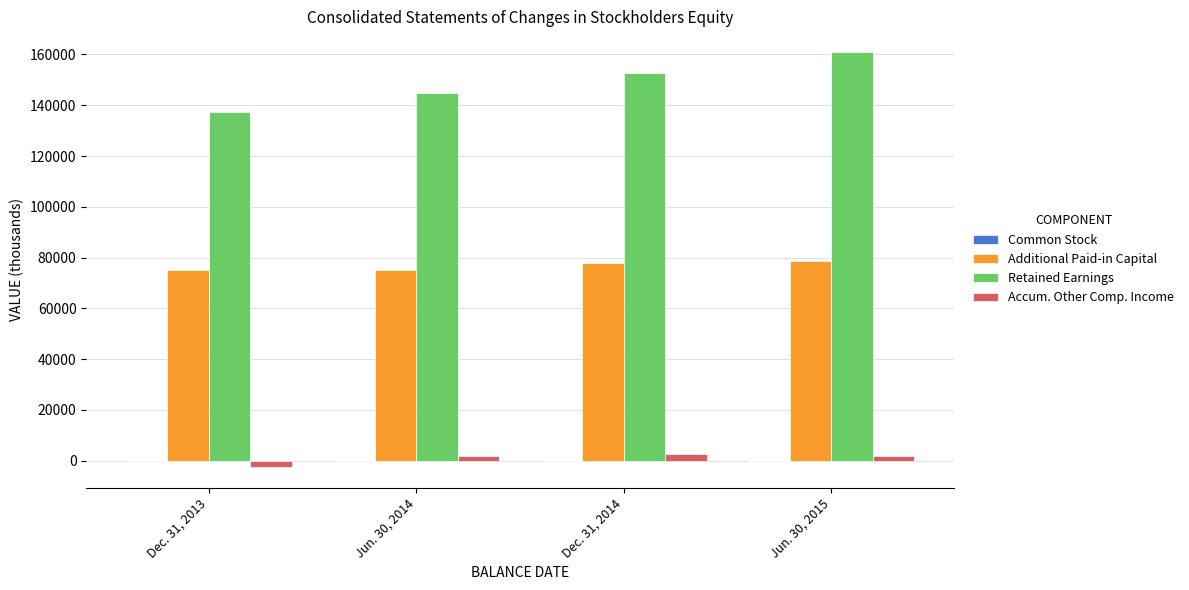

What is the highest value of the Additional Paid-in Capital series?

78569